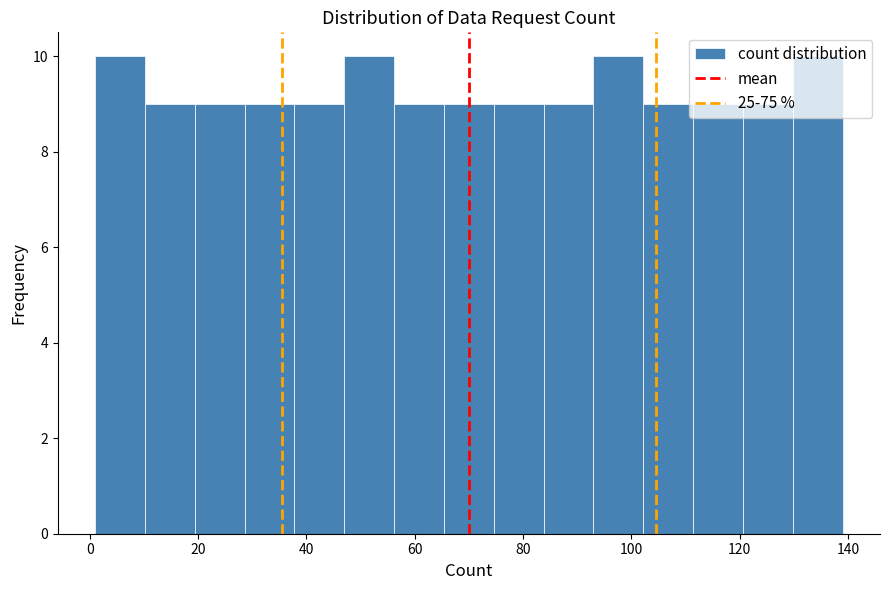

What is the height of the bar covering 19.4 to 28.6 on the x-axis? Neither the bar edges nor the heights are printed on the chart, so give them approximately, as read against the axes.

9